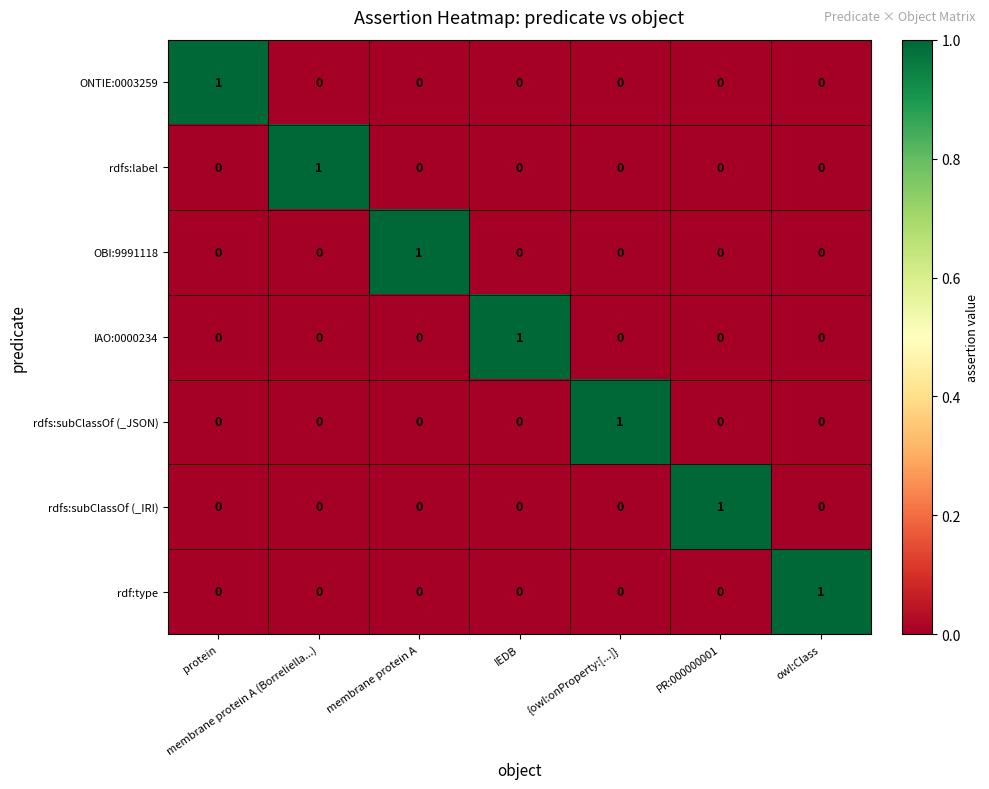

At how many categories does at least one series exceed 0?

7